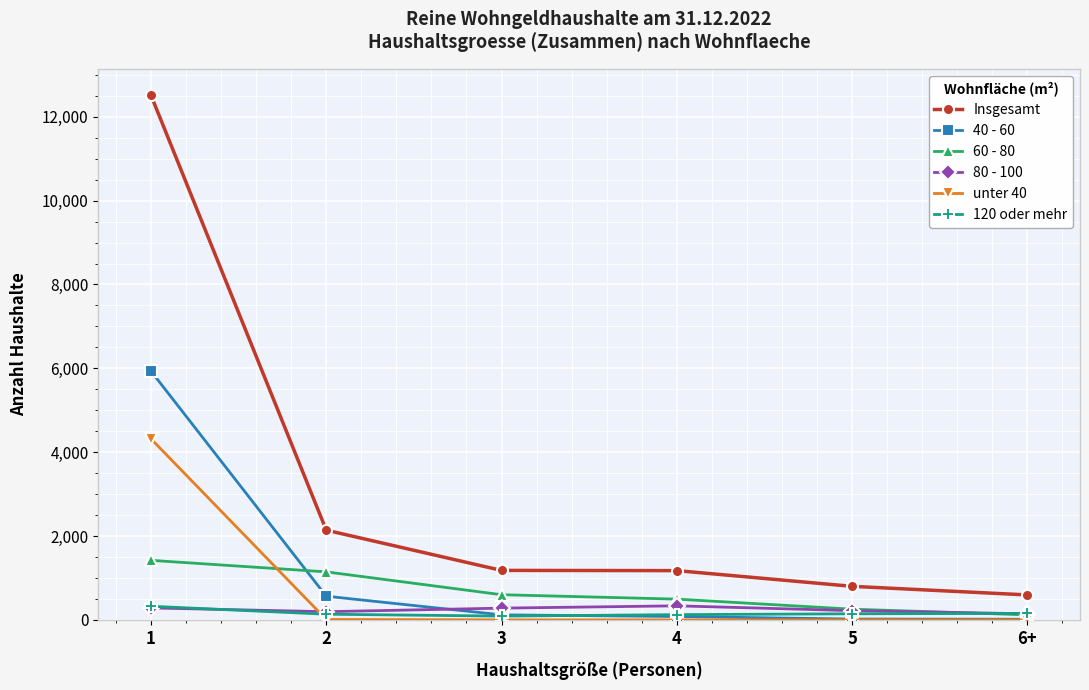

What is the lowest value of the 120 oder mehr series?

90